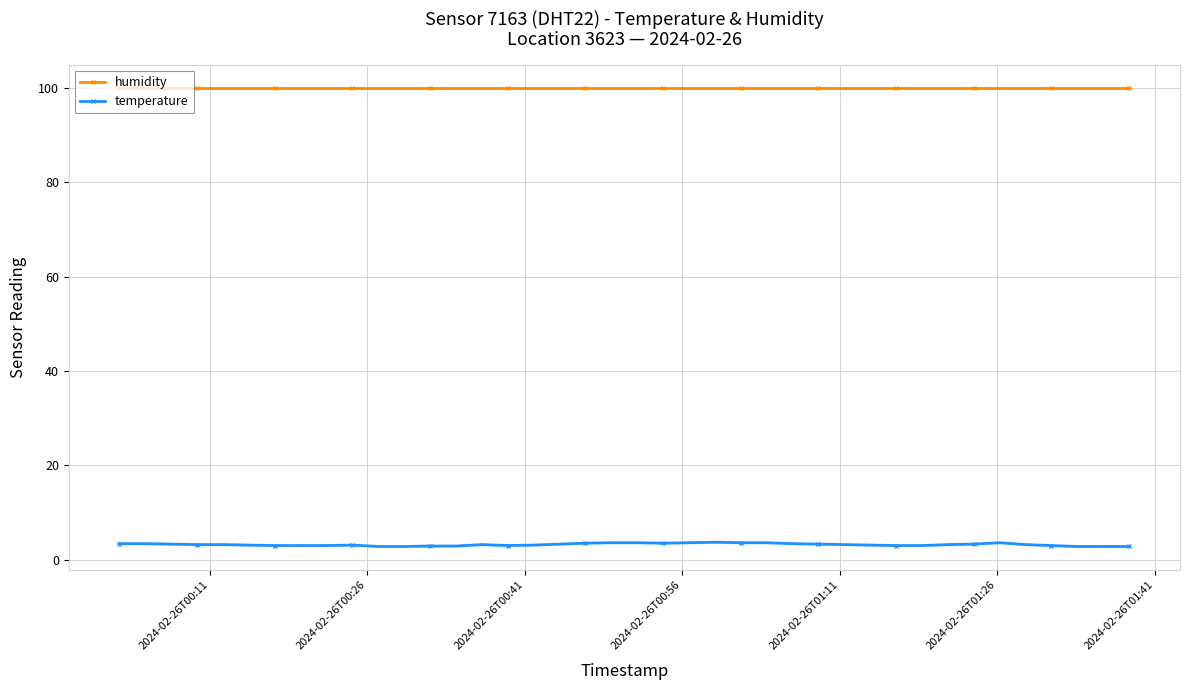

What is the value of the humidity point at the 31st from the left?

99.9